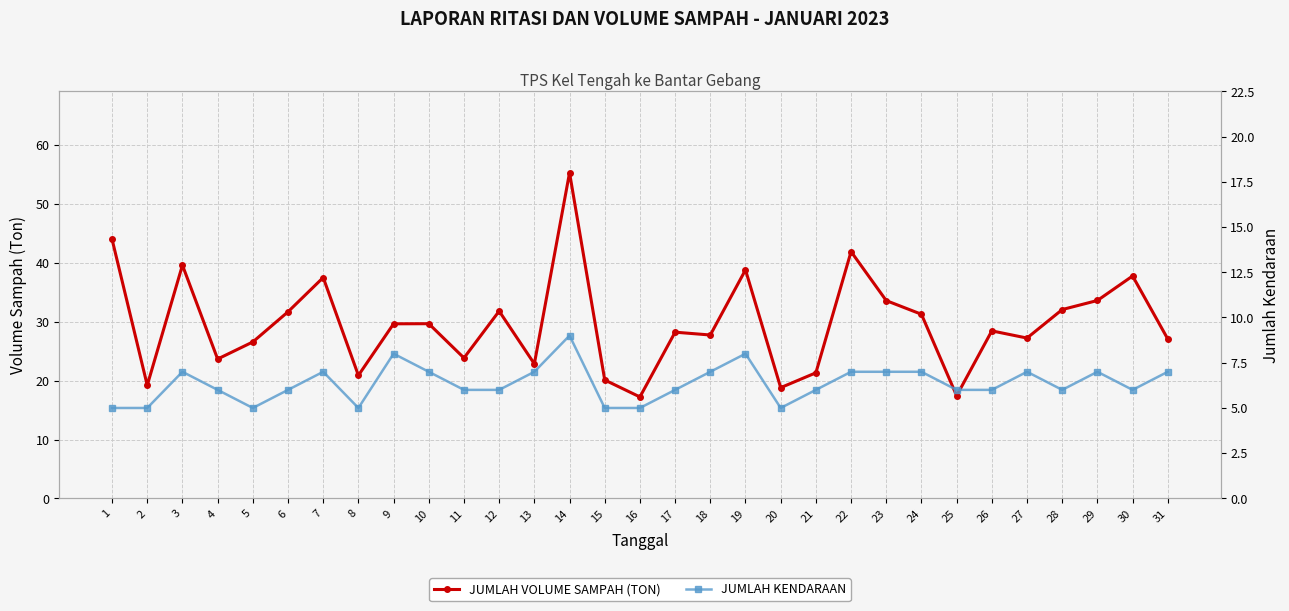

Which series has the widest spread of values?

JUMLAH VOLUME SAMPAH (TON)